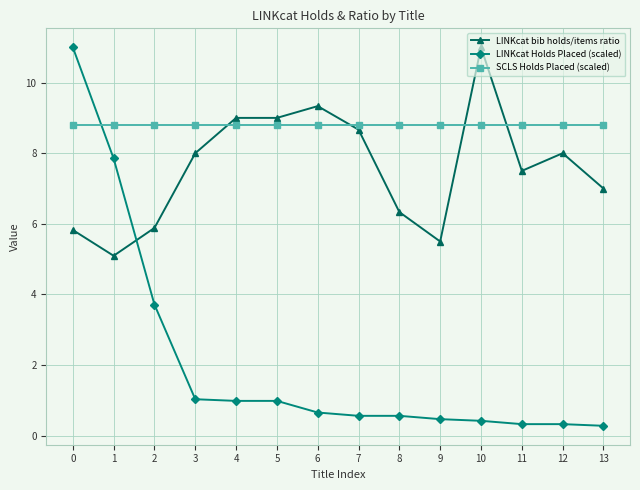

Rank the series at 1 from lowest to highest value.

LINKcat bib holds/items ratio, LINKcat Holds Placed (scaled), SCLS Holds Placed (scaled)